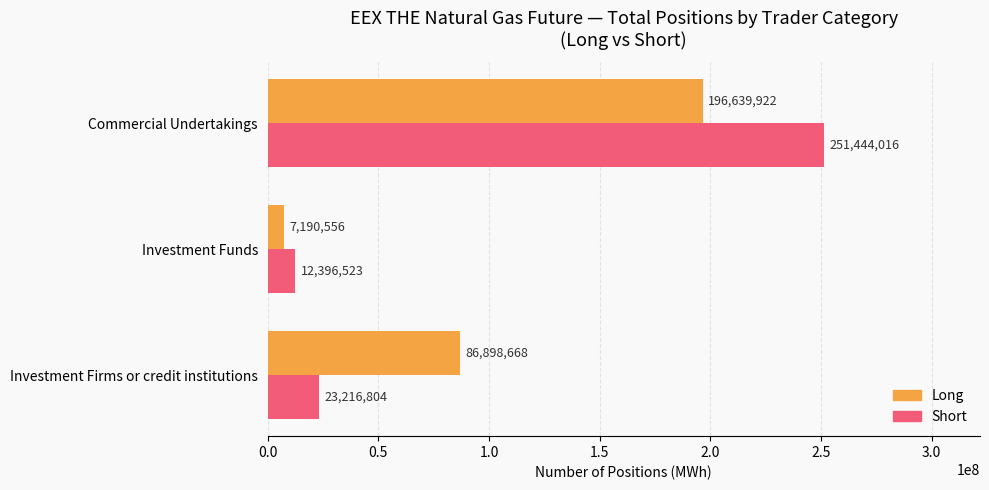

At how many categories does at least one series exceed 191548321?

1